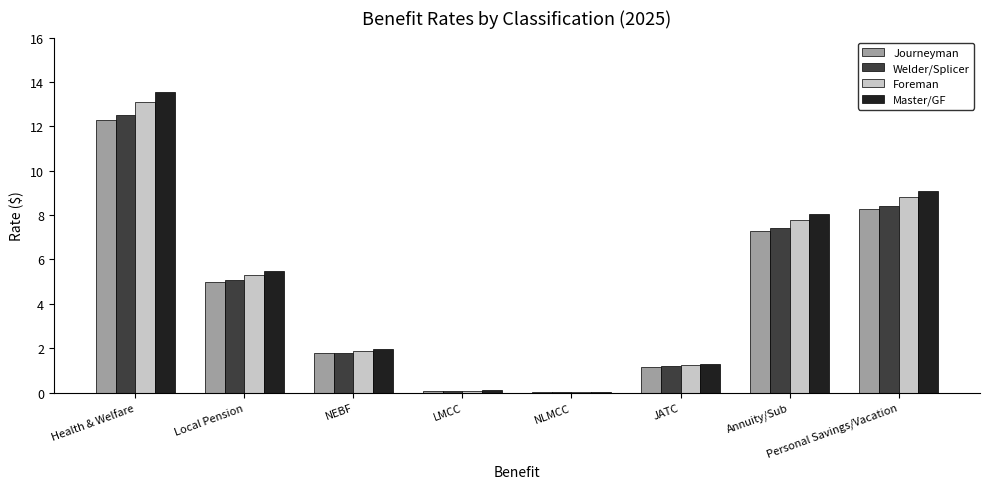

Which series changed the most between Health & Welfare and JATC?

Master/GF